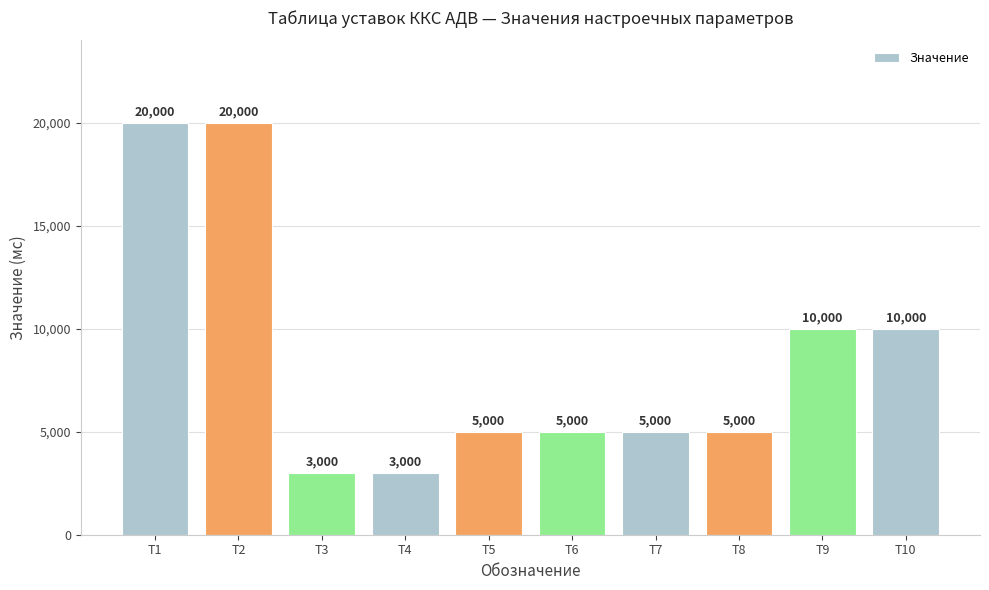

What is the ratio of the value at T9 to the value at T5?

2.0